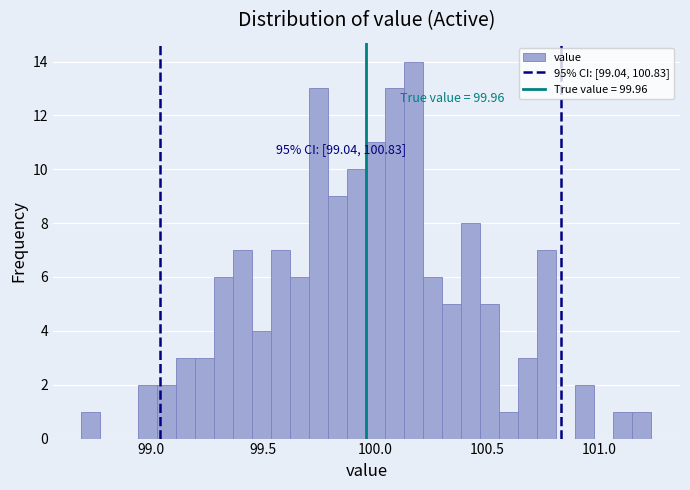

Read against the x-axis, roughly where is the centre of the tallest bar?

100.15